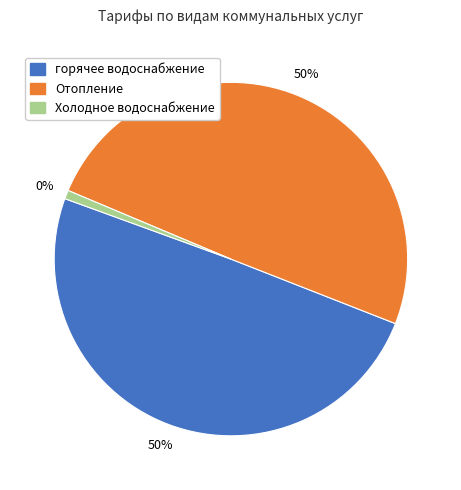

Combined, what portion of the pie is Отопление and горячее водоснабжение?

99.2%